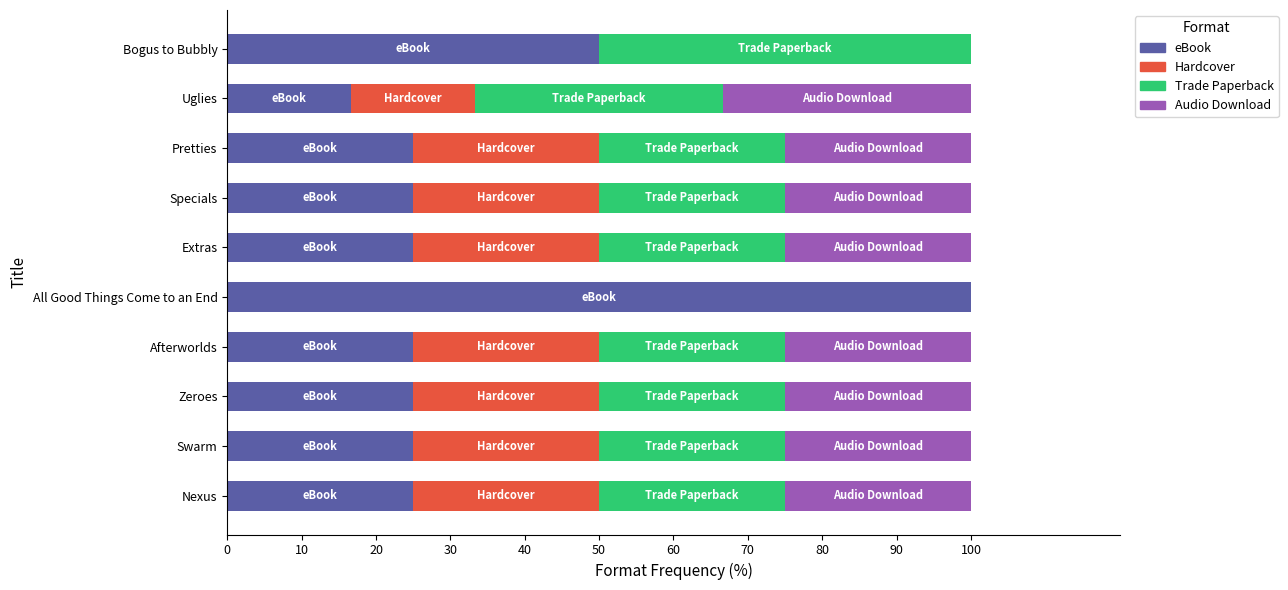

At which label does eBook reach its peak?

All Good Things Come to an End